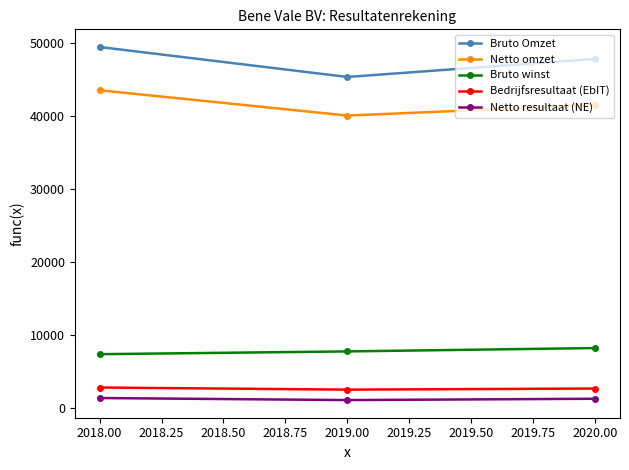

What is the average value of the Bedrijfsresultaat (EbIT) series?

2657